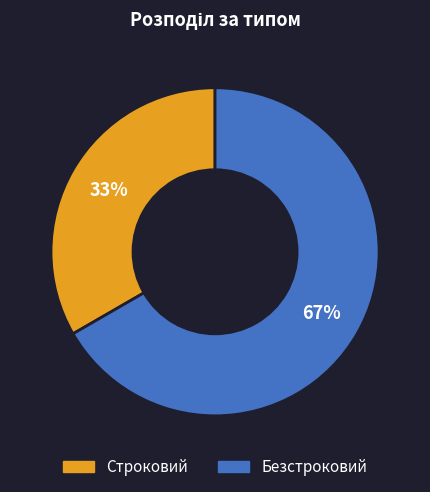

Does Безстроковий represent more than half of the total?

Yes